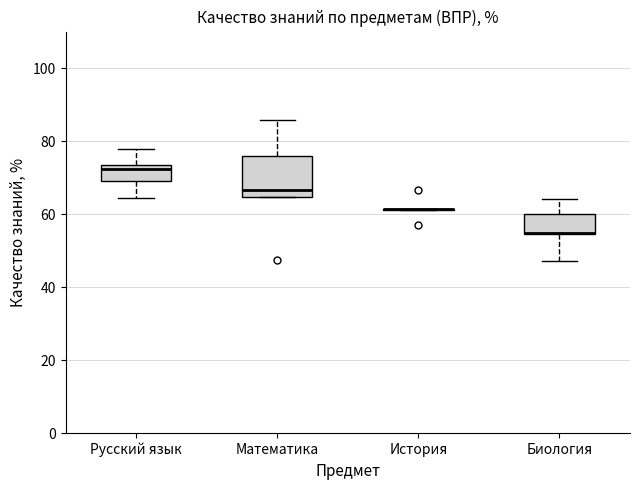

Where does the upper whisker of the box for Биология end on the y-axis? The values are not printed on the chart, so give them approximately, as read against the axis.

64